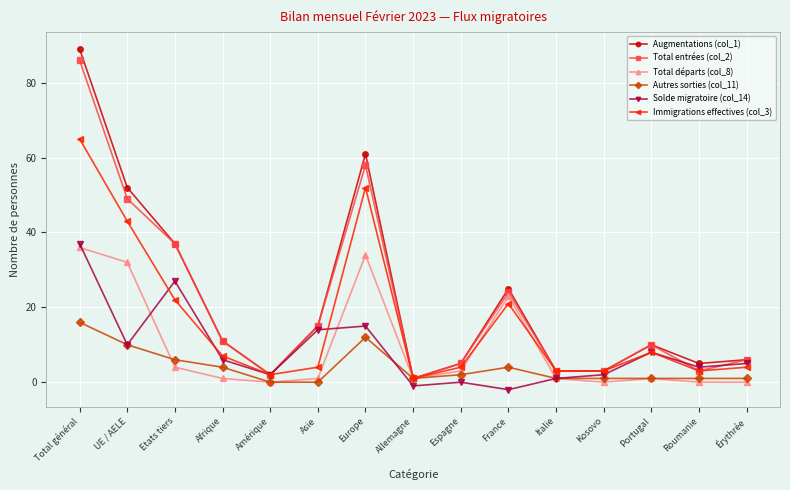

What position from the left is Asie?

6